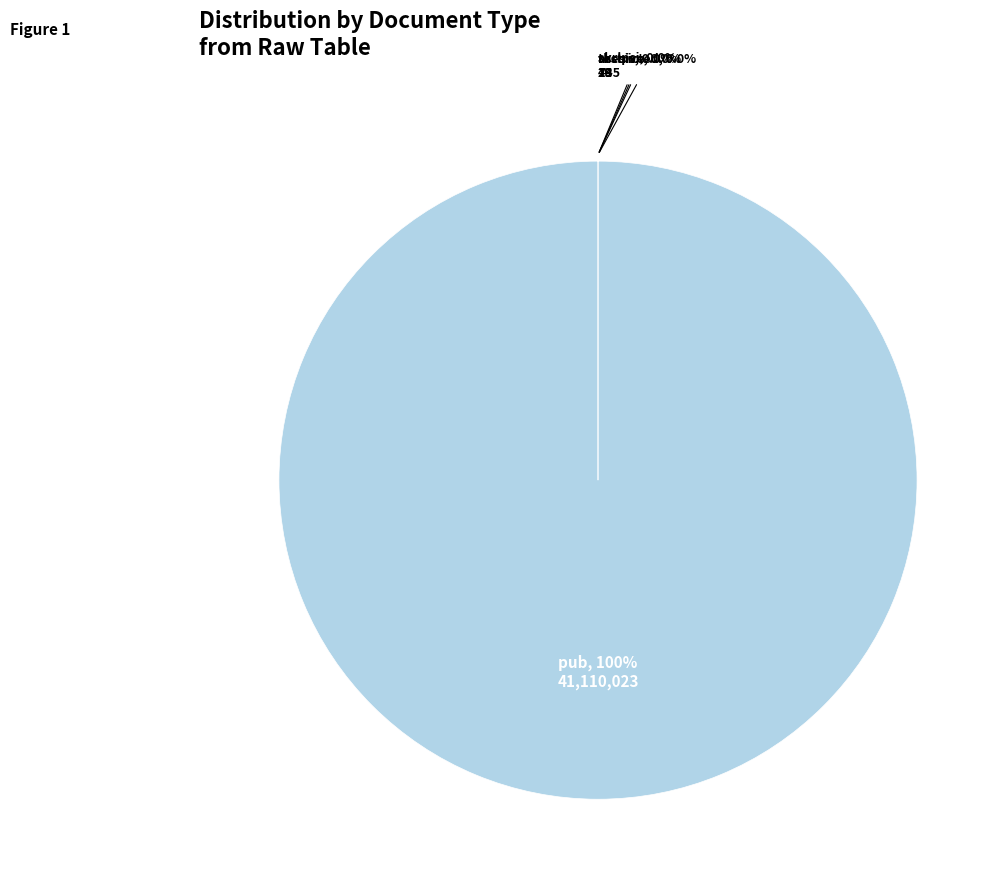

To the nearest percent, what percentage of the pie is pub?

100%